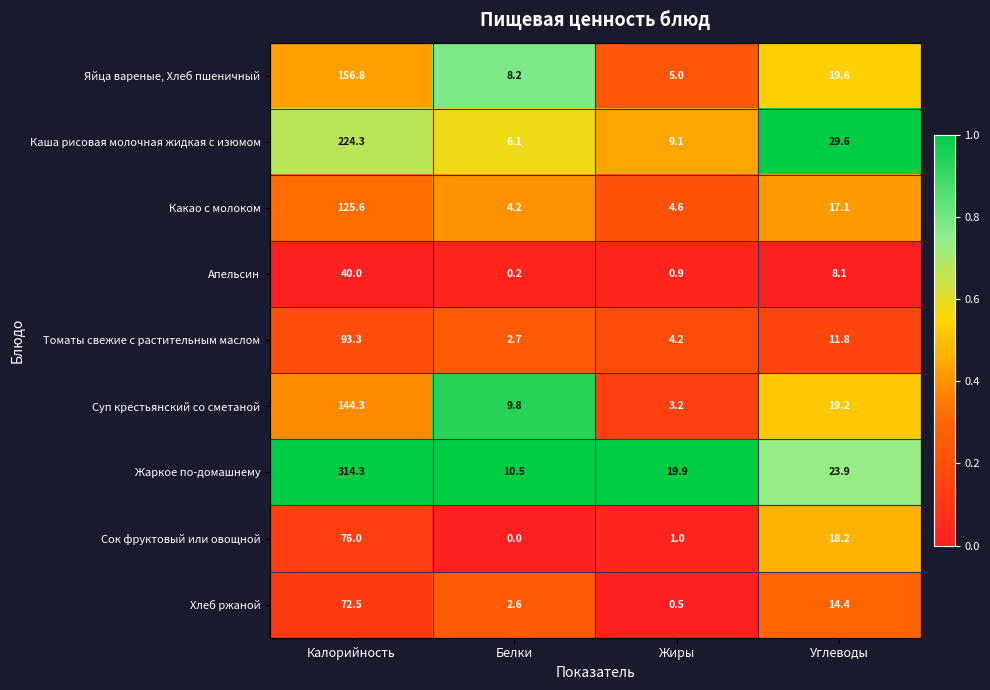

Which series has the largest total across all categories?

Жаркое по-домашнему